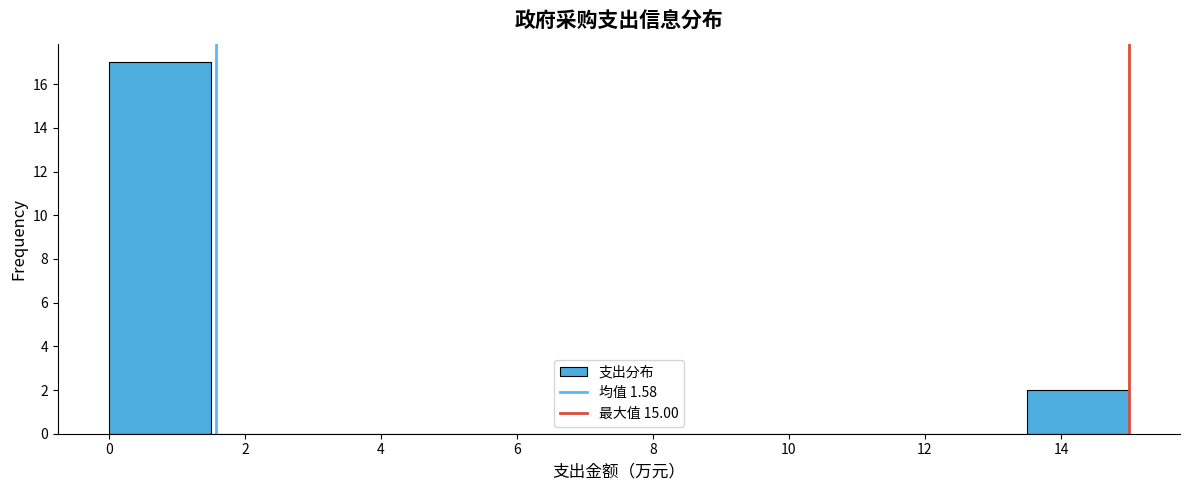

Which range on the x-axis has the tallest bar?

0.0 to 1.5